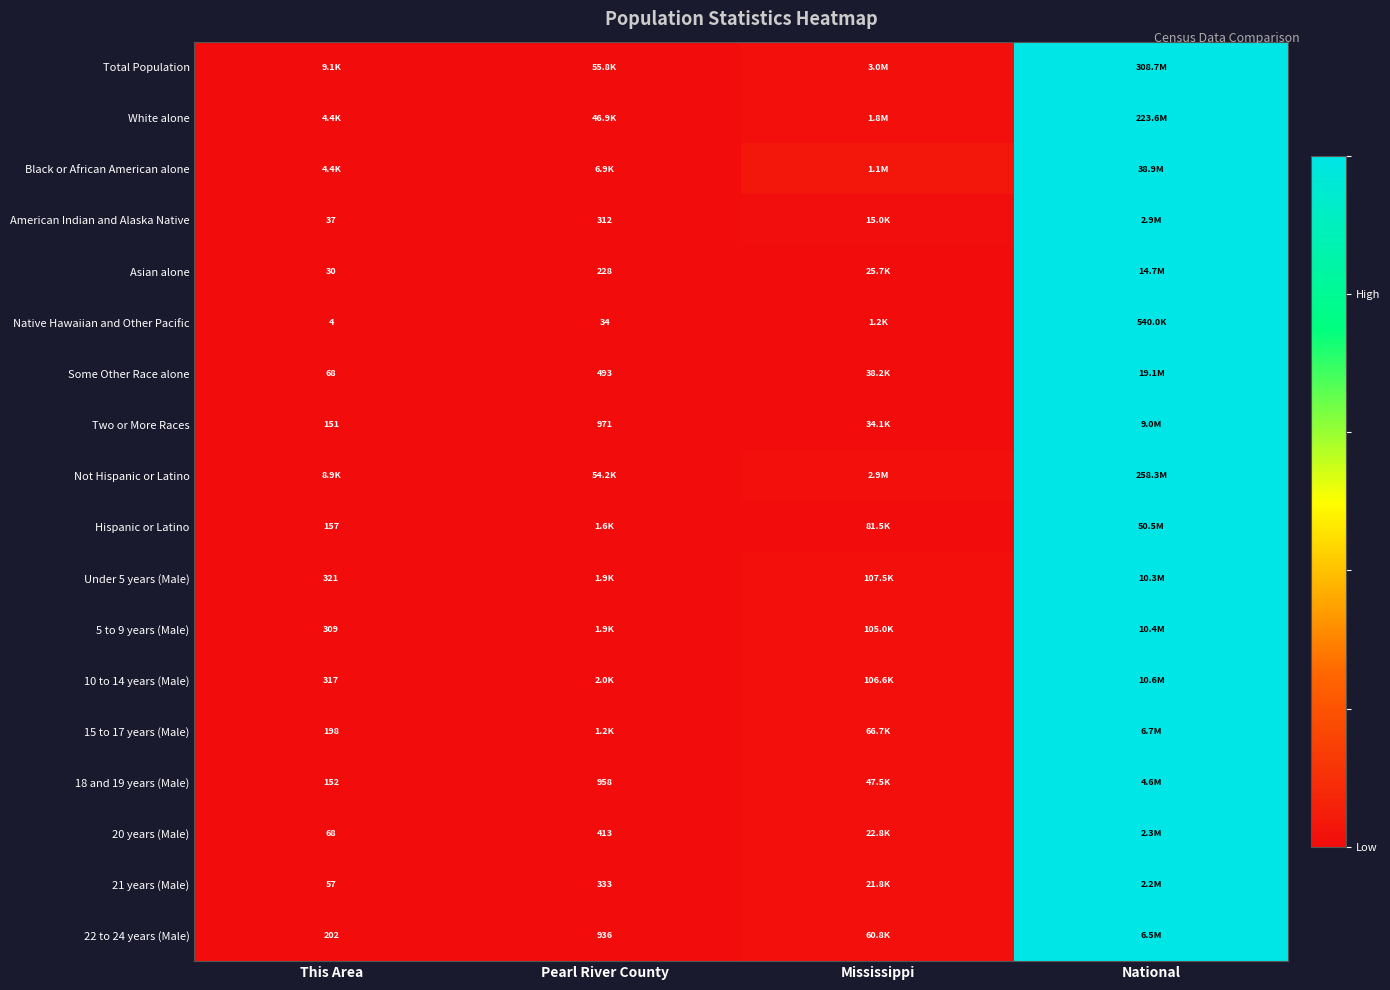

Is it true that 21 years (Male) equals 1.4 at National?

False